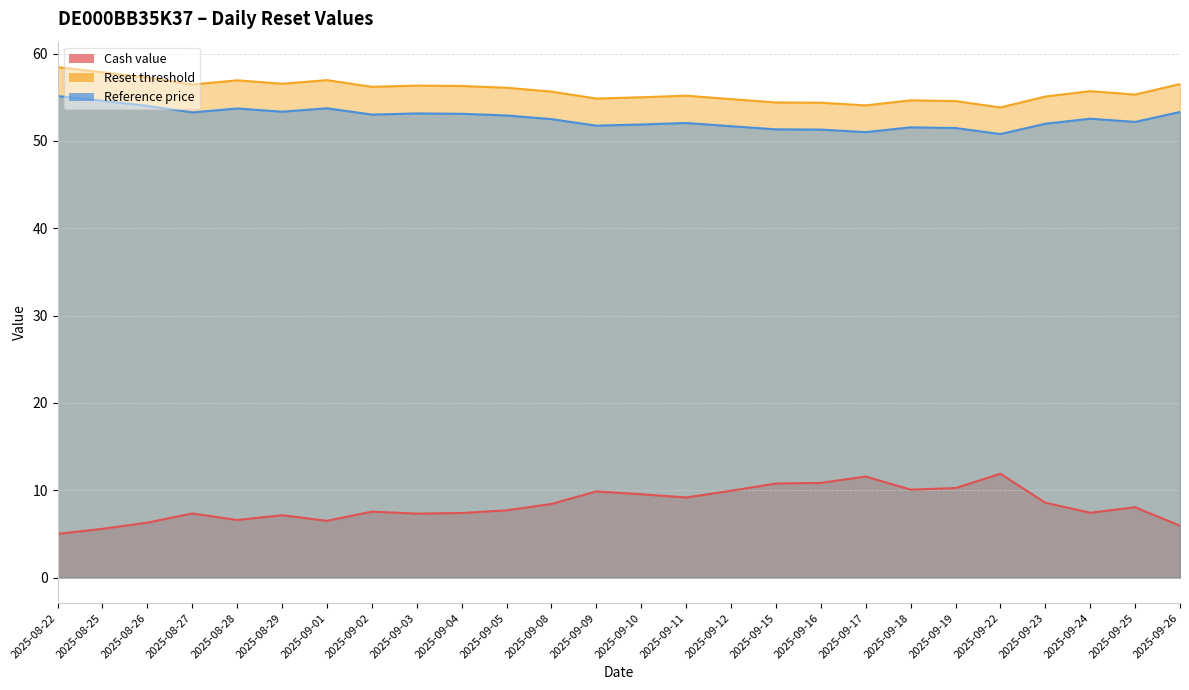

In Cash value, how many points are higher than both neighbors (excluding endpoints)?

7